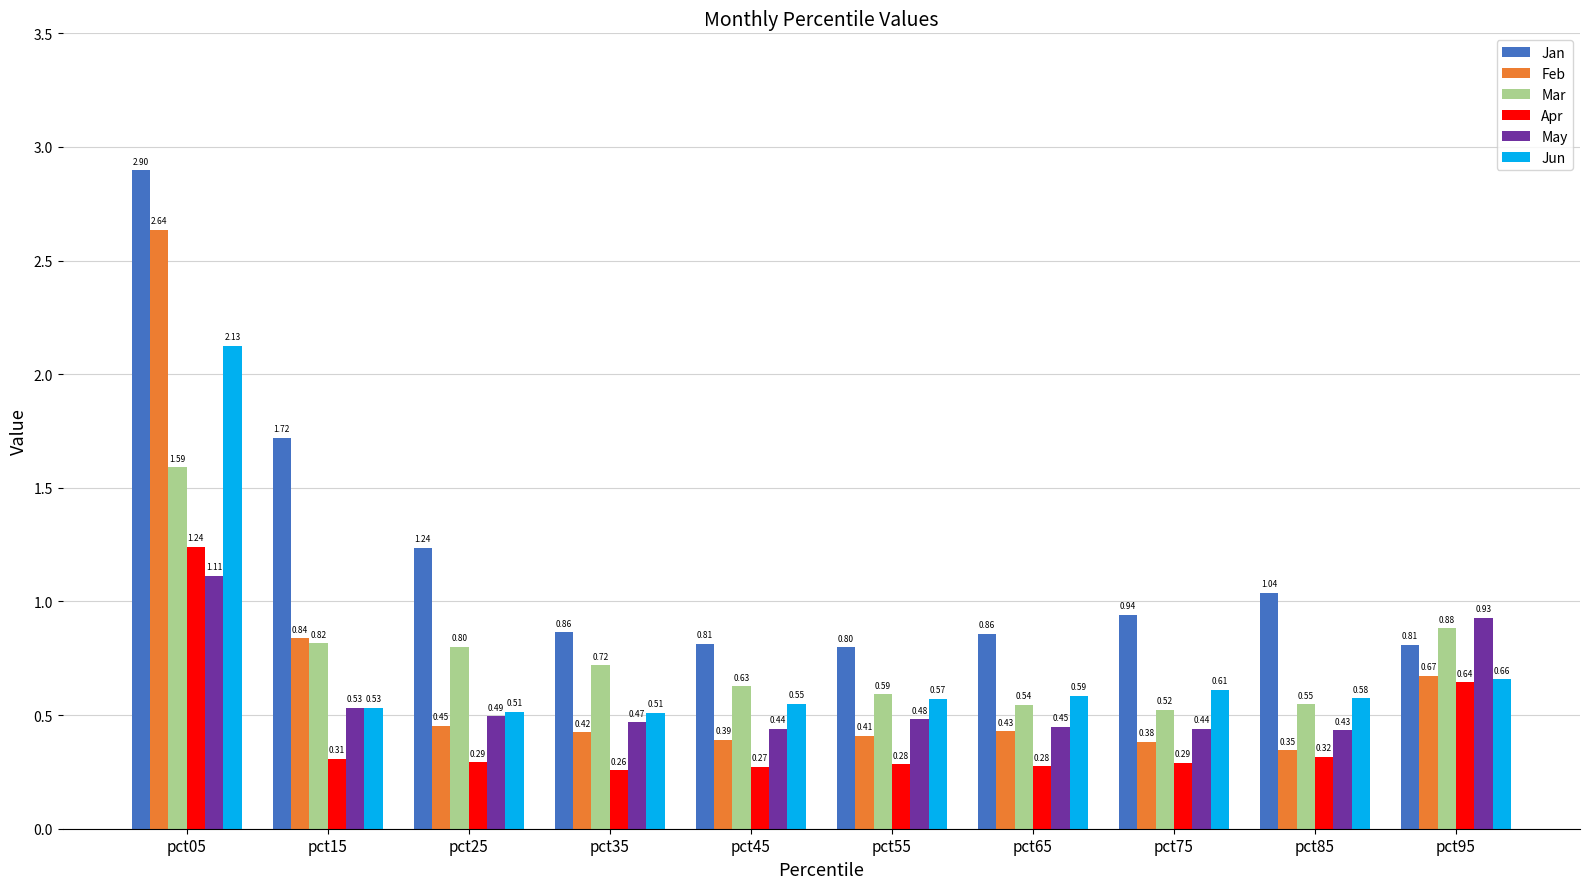

At how many categories does at least one series exceed 1?

4